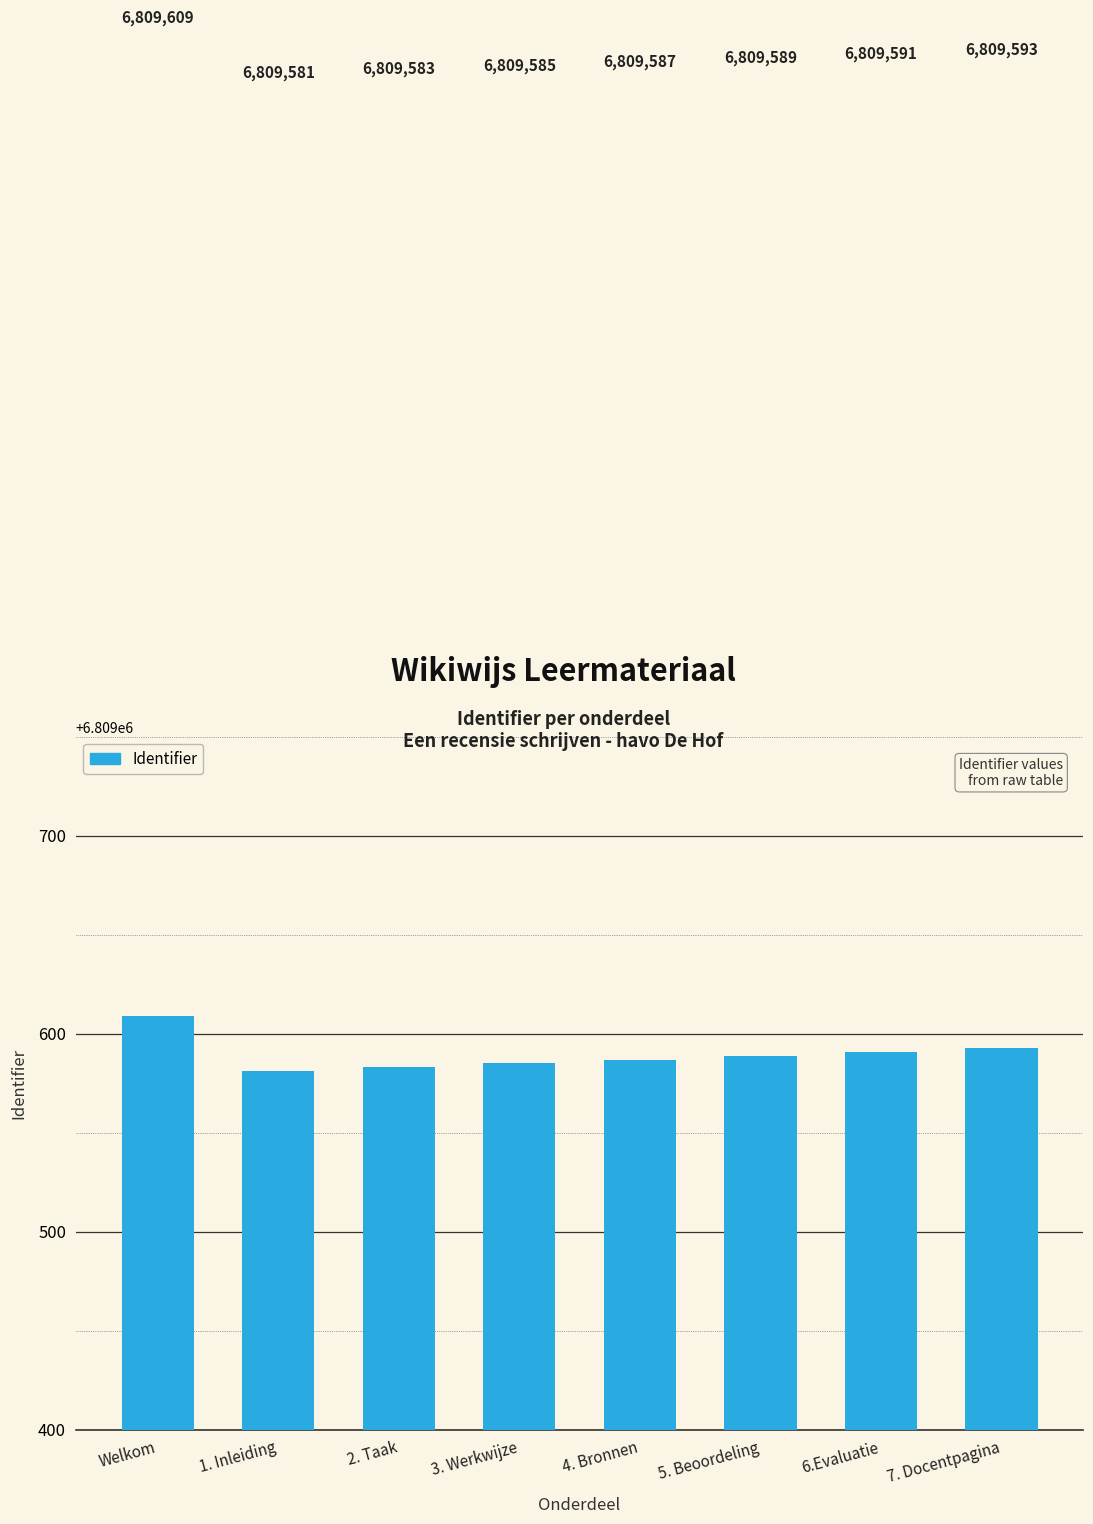

What is the smallest value displayed?

6809581